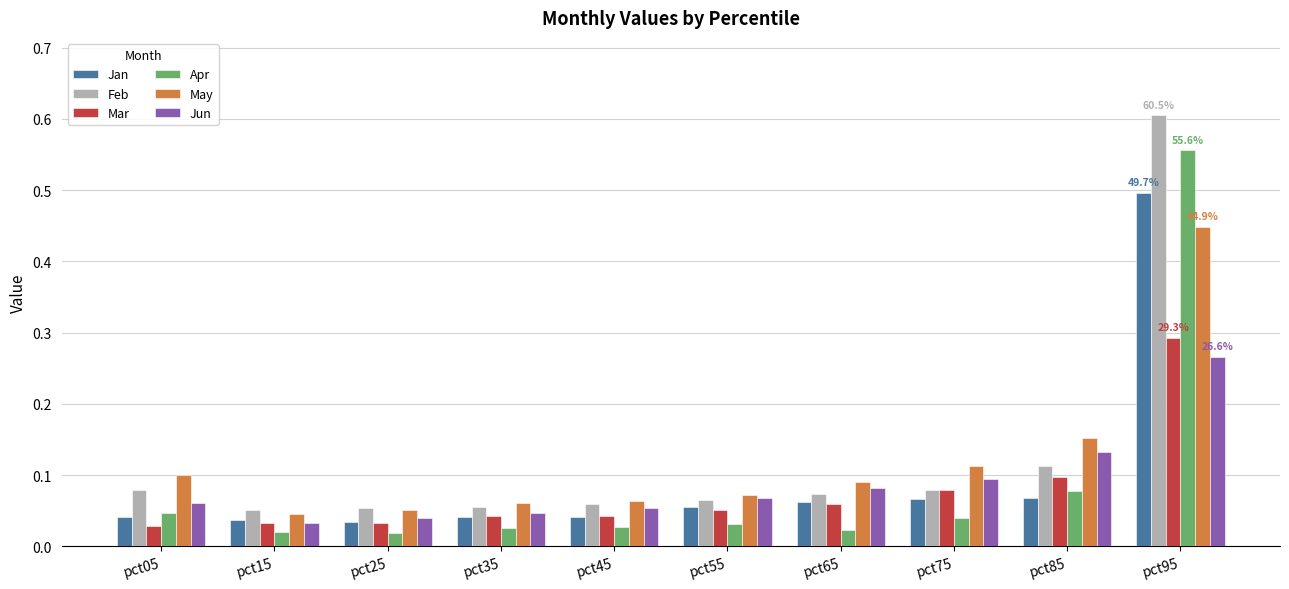

Does the chart contain any negative values?

No